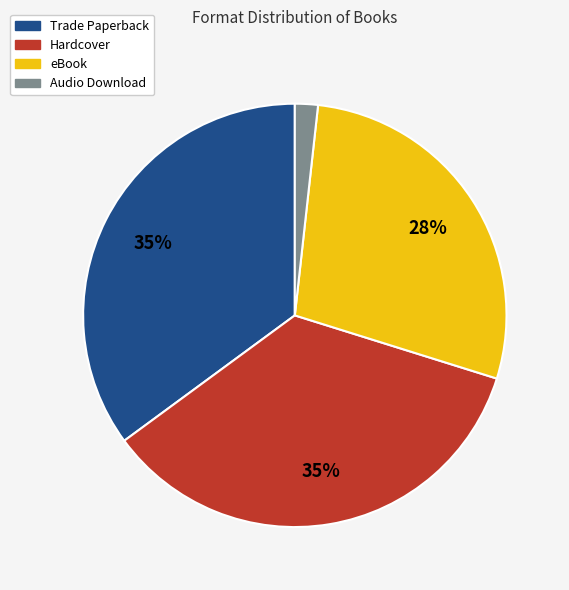

True or false: Trade Paperback accounts for 27% of the total.

False